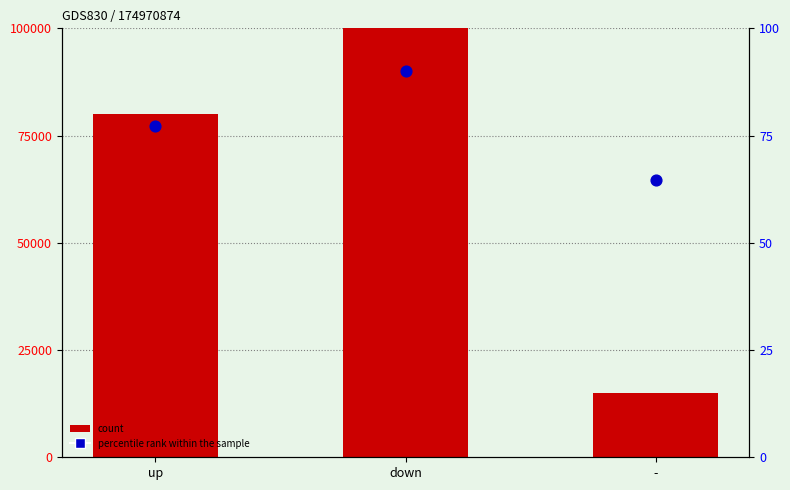

At which category is the sum across all series the highest?

down